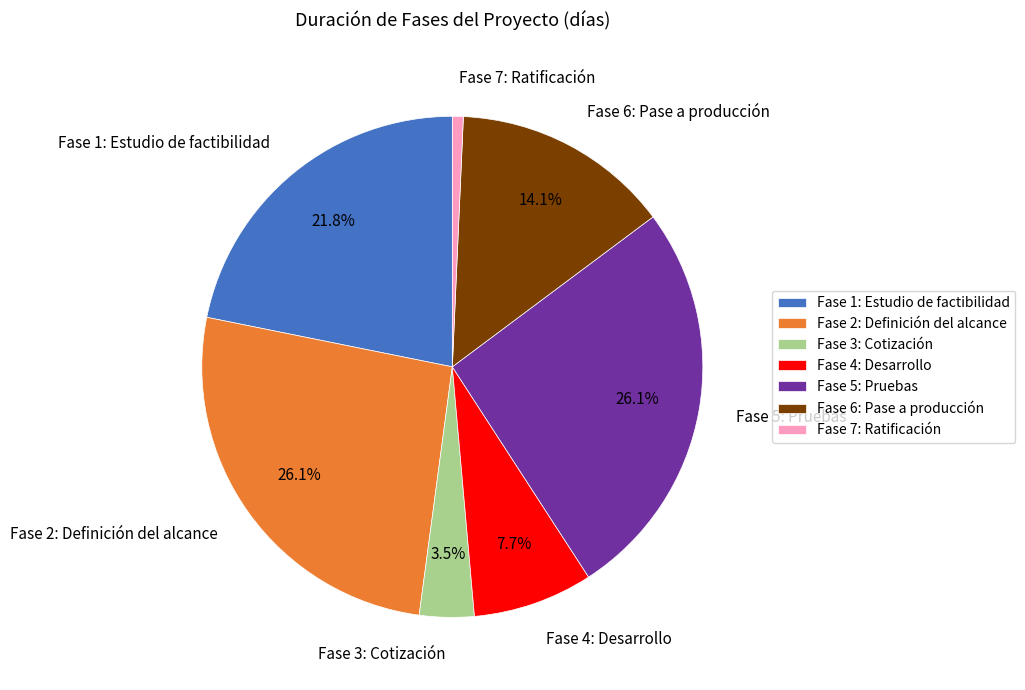

Is the sum of Fase 5: Pruebas and Fase 7: Ratificación greater than half?

No